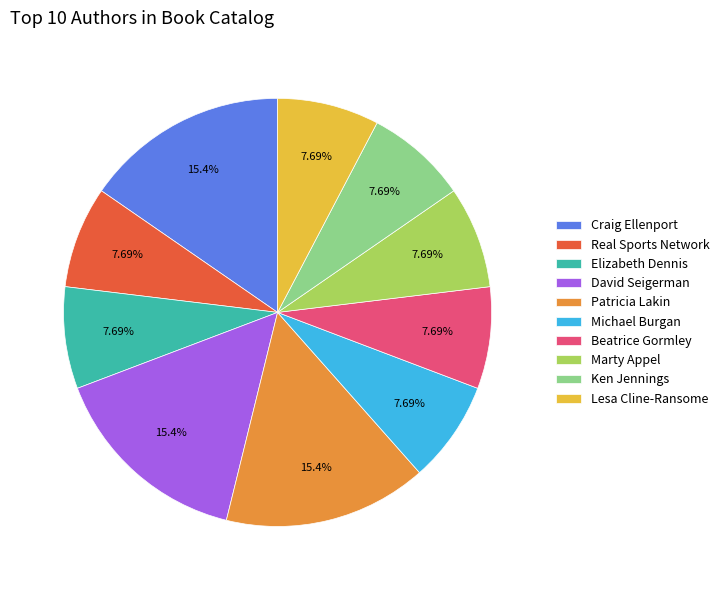

Which has a higher value, Elizabeth Dennis or Craig Ellenport?

Craig Ellenport